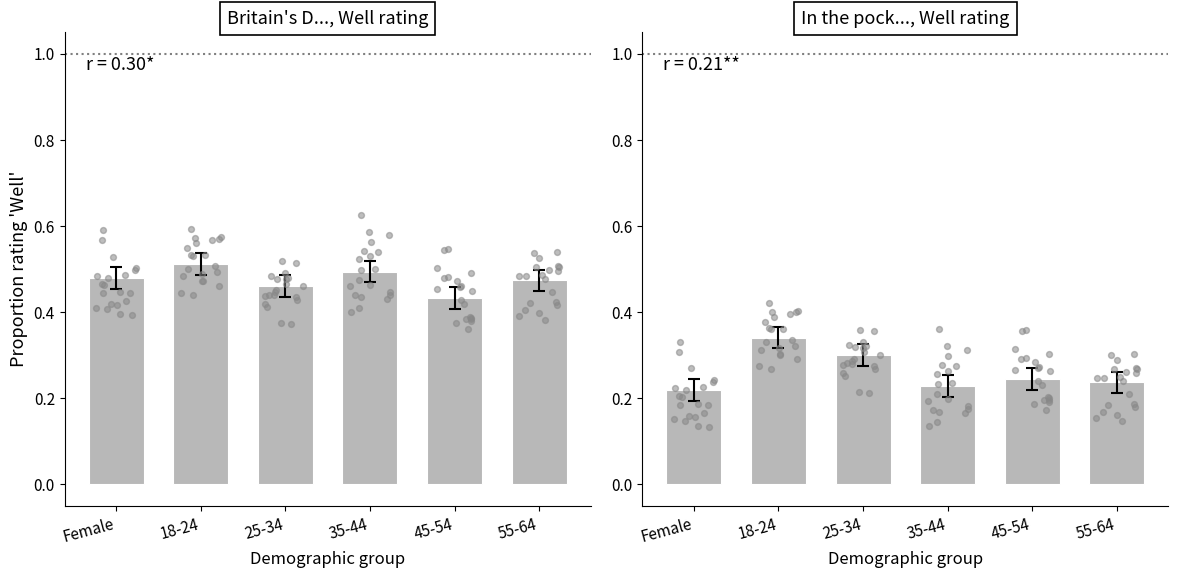

What are all the series names shown in the legend?

Britain's D..., In the pock...